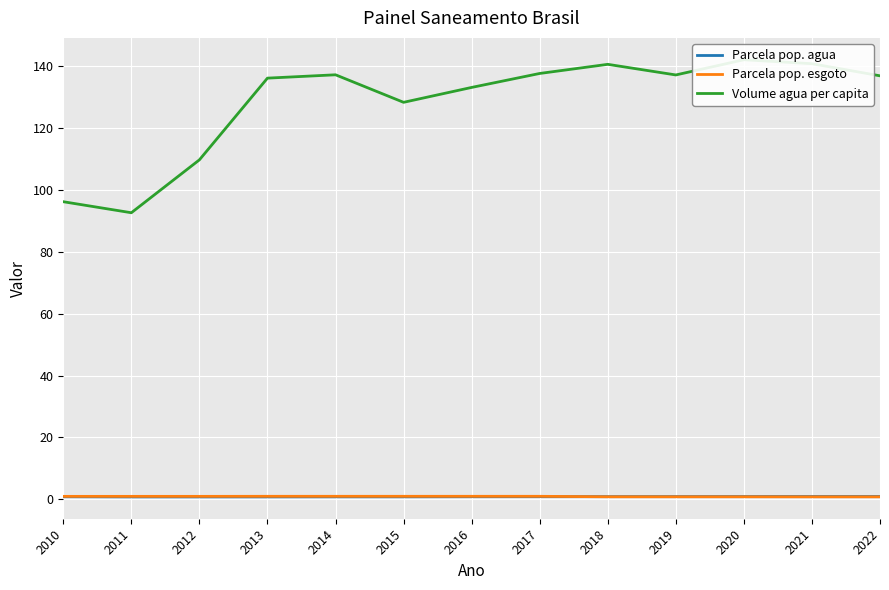

At which label is Parcela pop. agua closest to 0?

2012